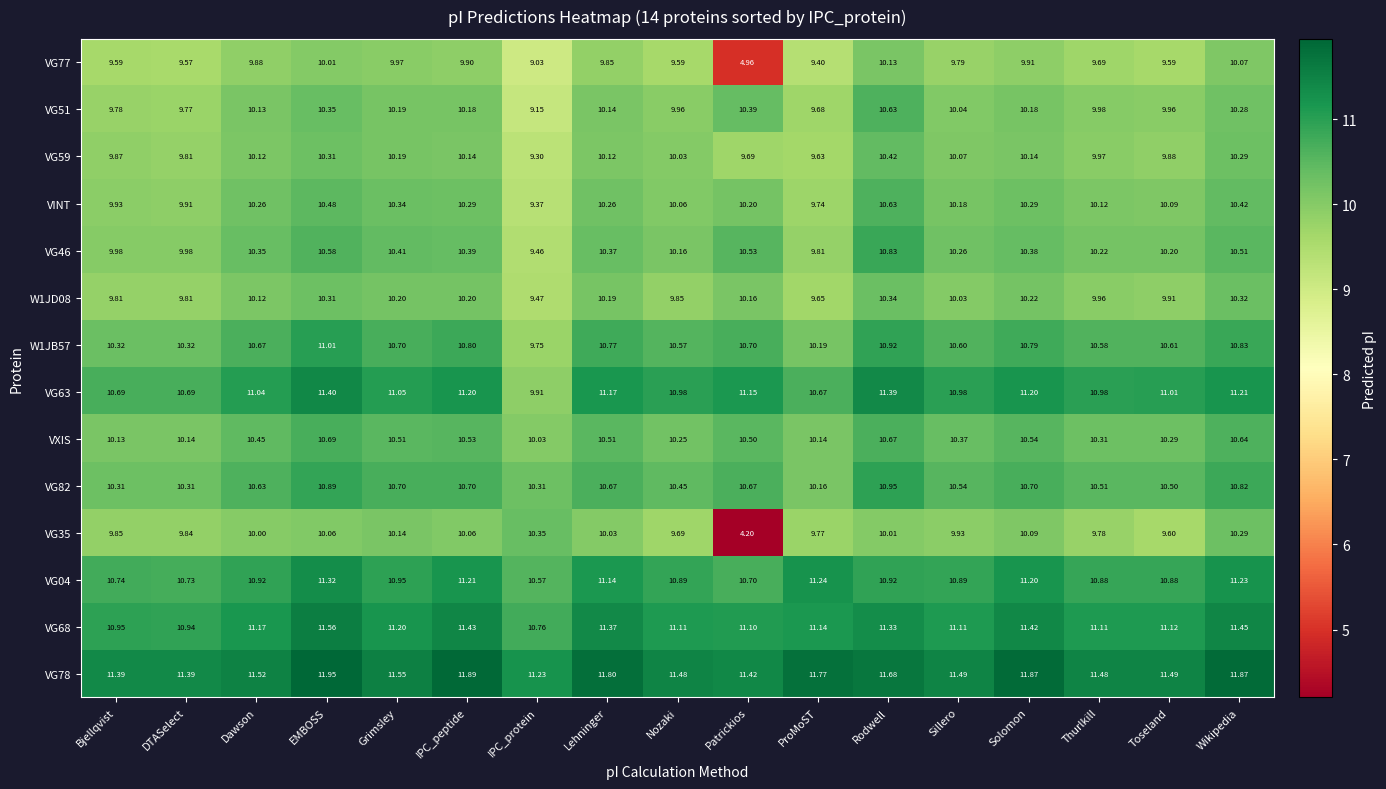

Count the number of categories in the chart.

17